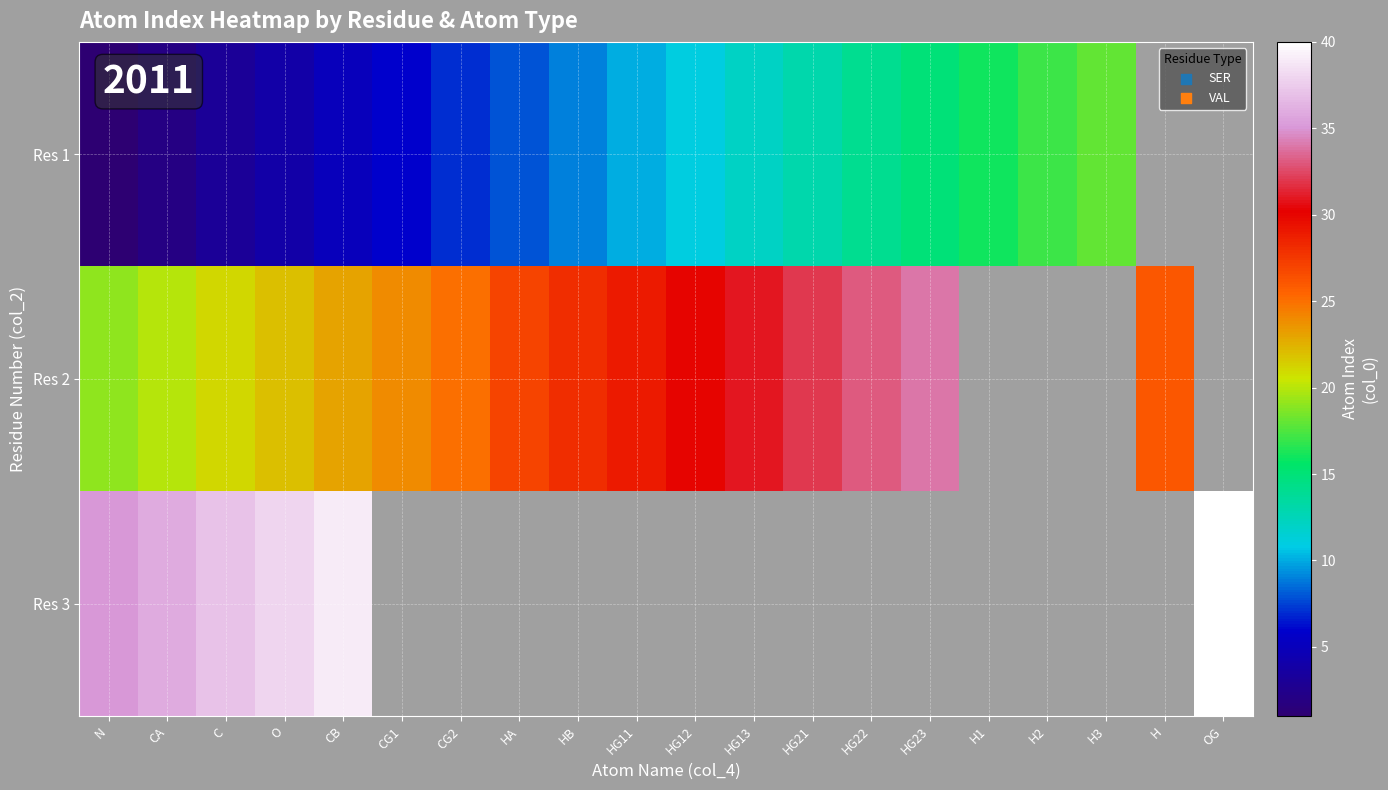

What is the sum of the Res 2 values at HG13 and HG12?

61.0